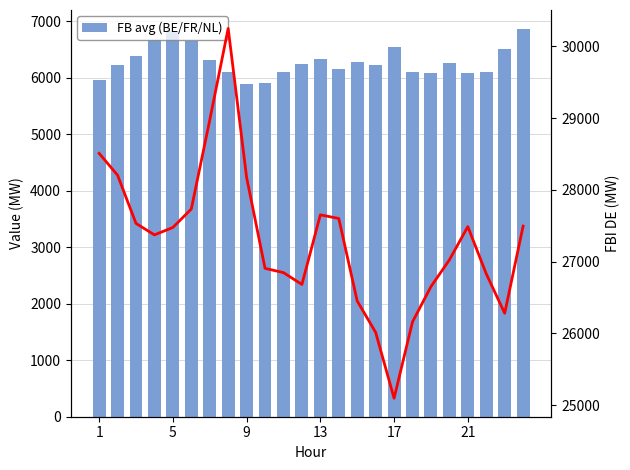

Which series has the widest spread of values?

FBI DE